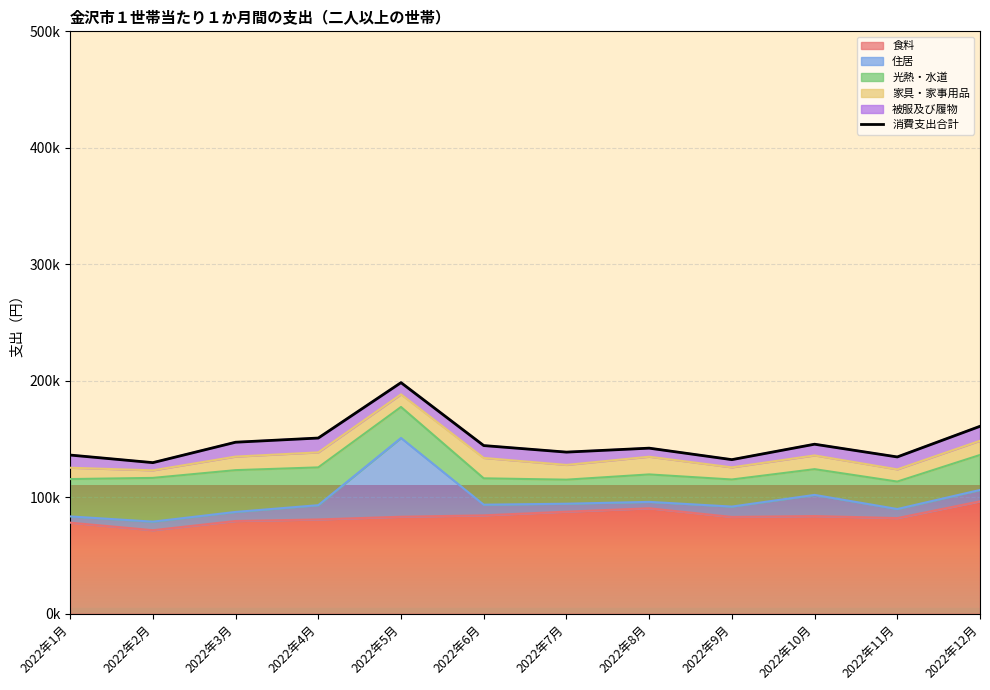

What is the value of the 7th point from the left?

138735